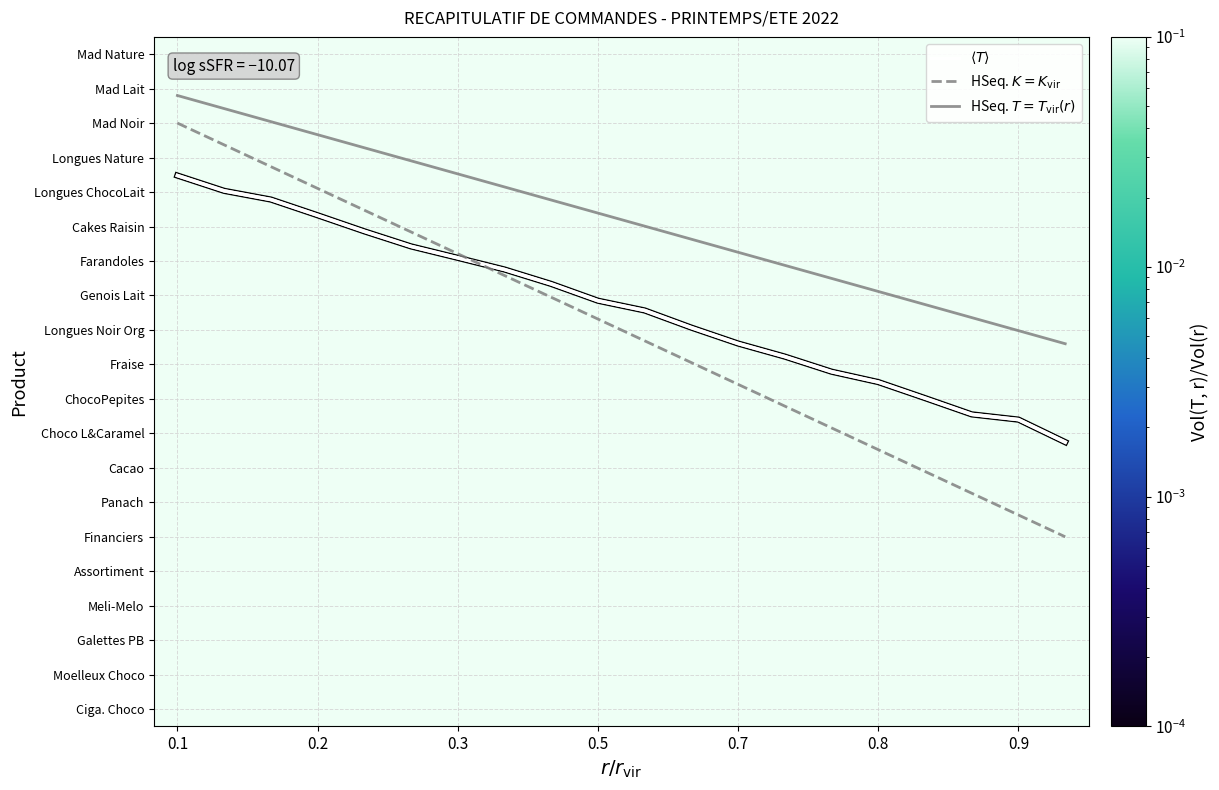

Count the number of categories in the chart.

20